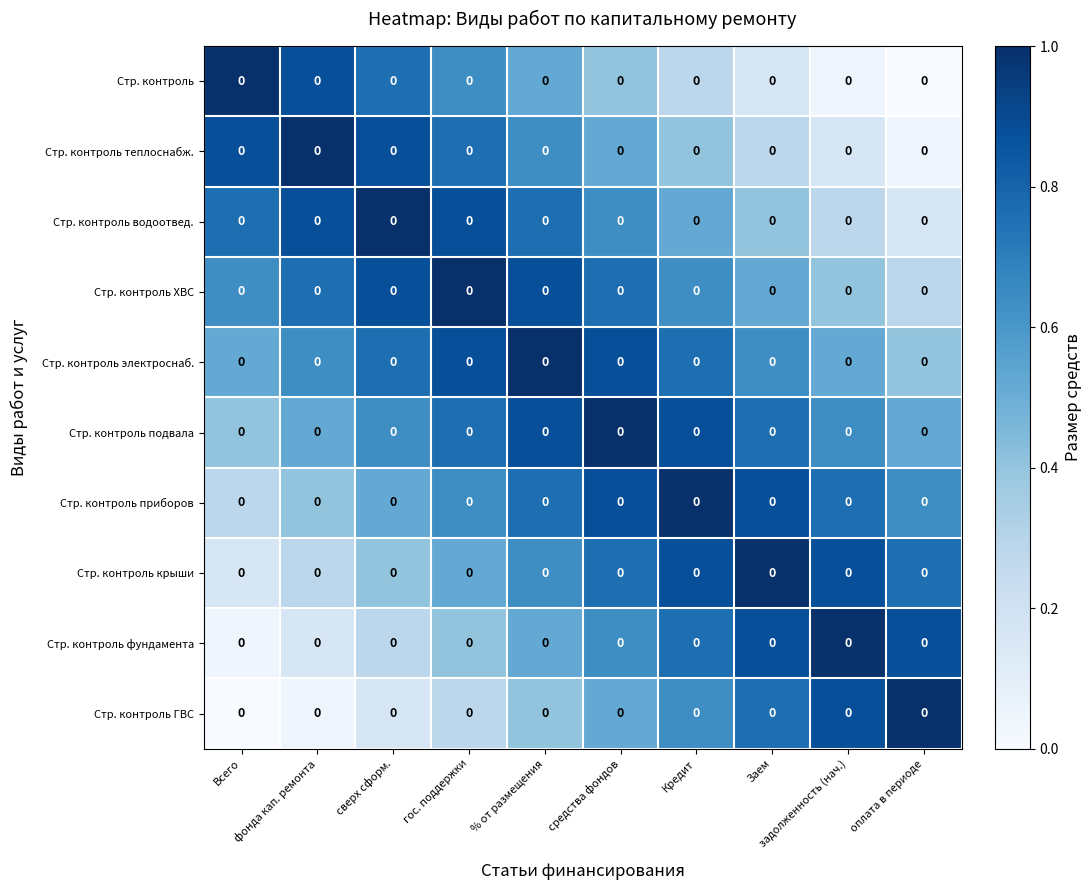

At how many categories does at least one series exceed 0?

10